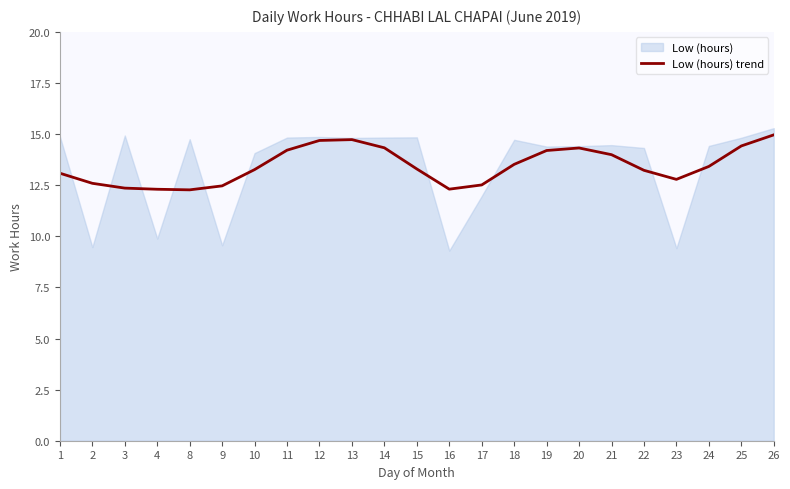

How many interior local peaks (higher than both neighbors) does the data have?

2